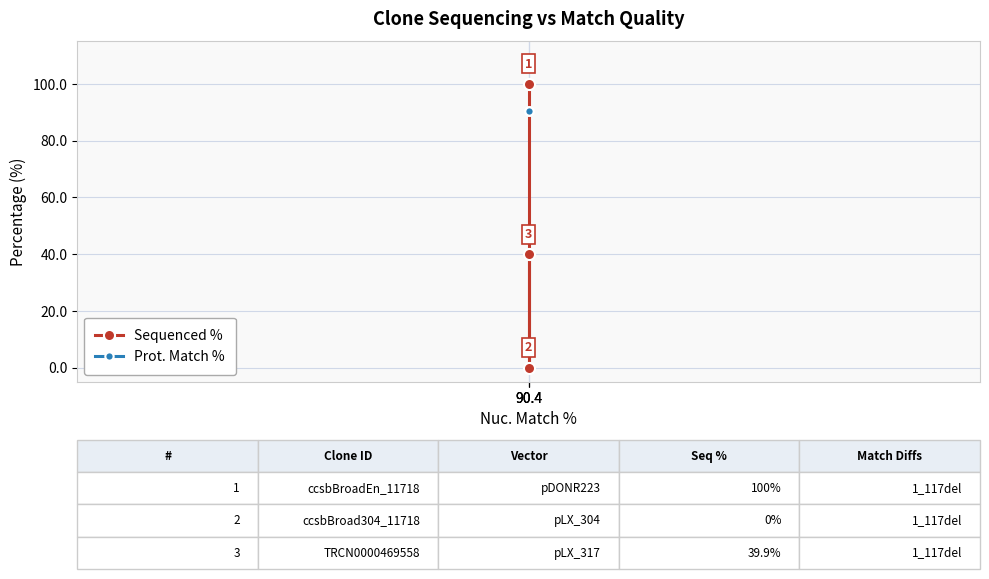

The Sequenced % series shows 100.0 at 90.4. True or false?

True